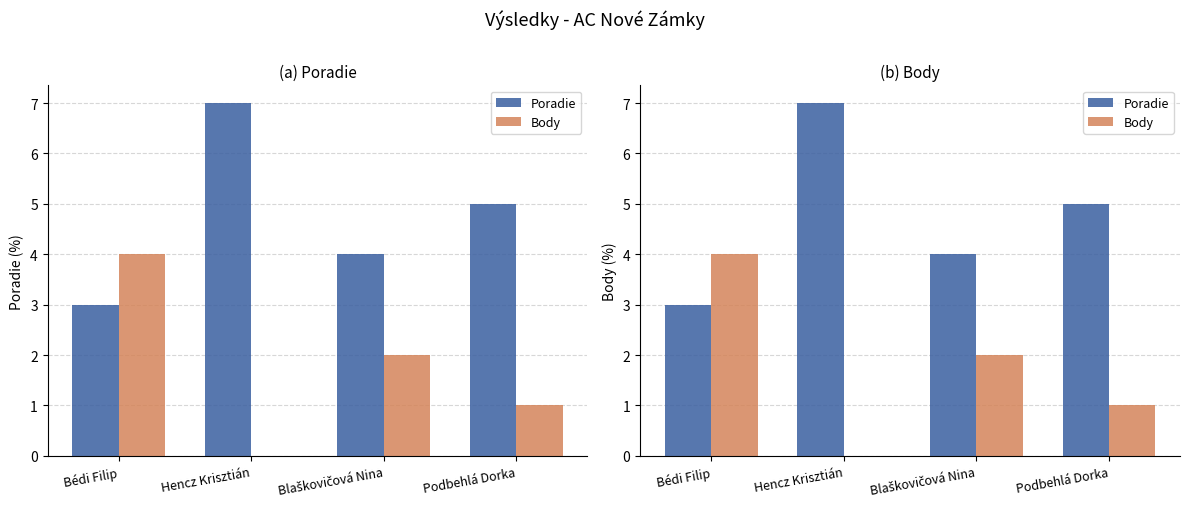

List the labels in order of Poradie value, smallest first.

Bédi Filip, Blaškovičová Nina, Podbehlá Dorka, Hencz Krisztián